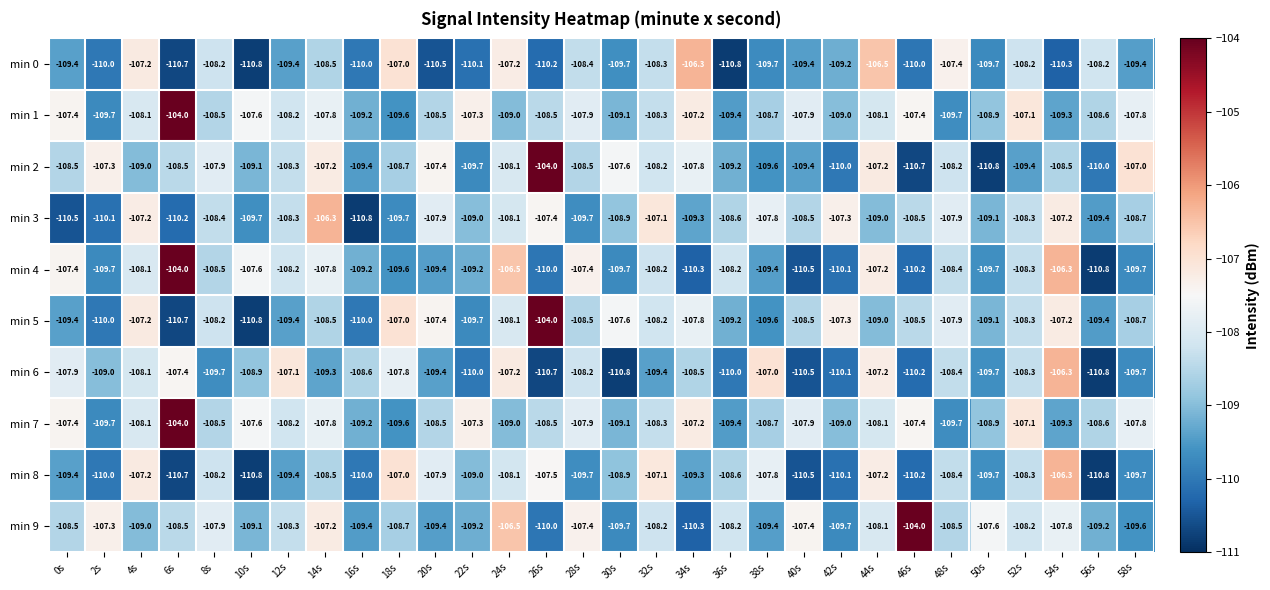

At how many categories does at least one series exceed -108?

27